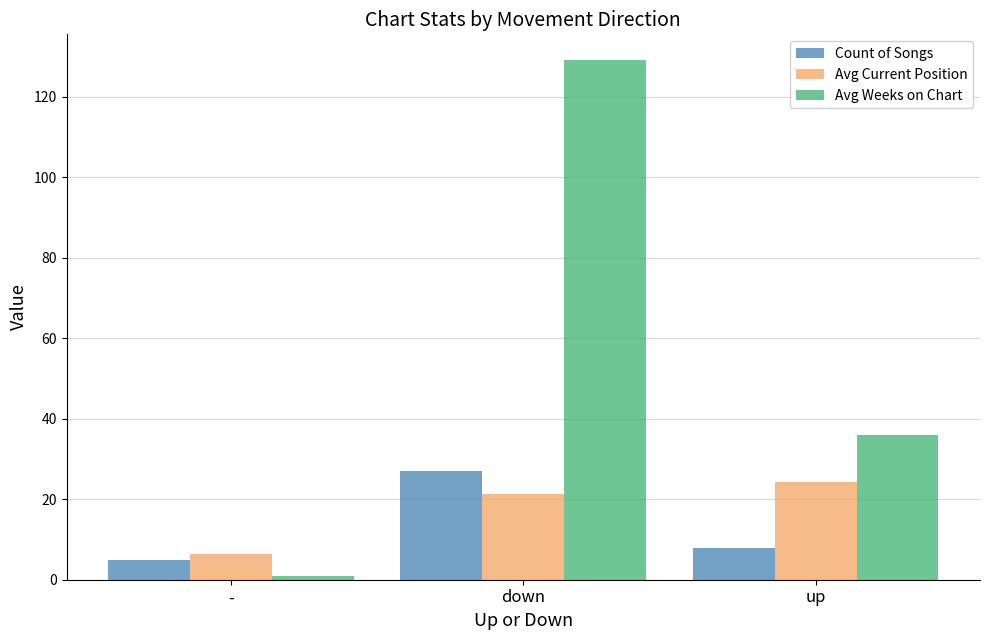

List the series in order of their peak value, highest first.

Avg Weeks on Chart, Count of Songs, Avg Current Position